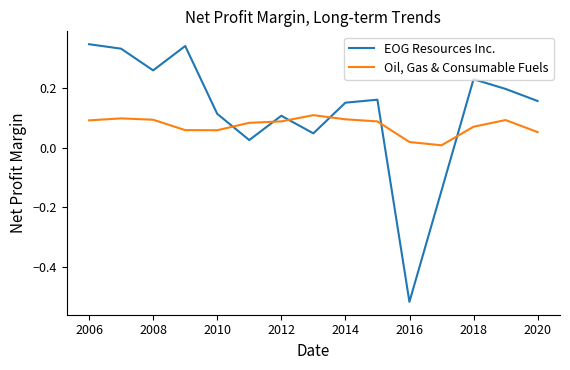

How many values in the EOG Resources Inc. series exceed 0?

13